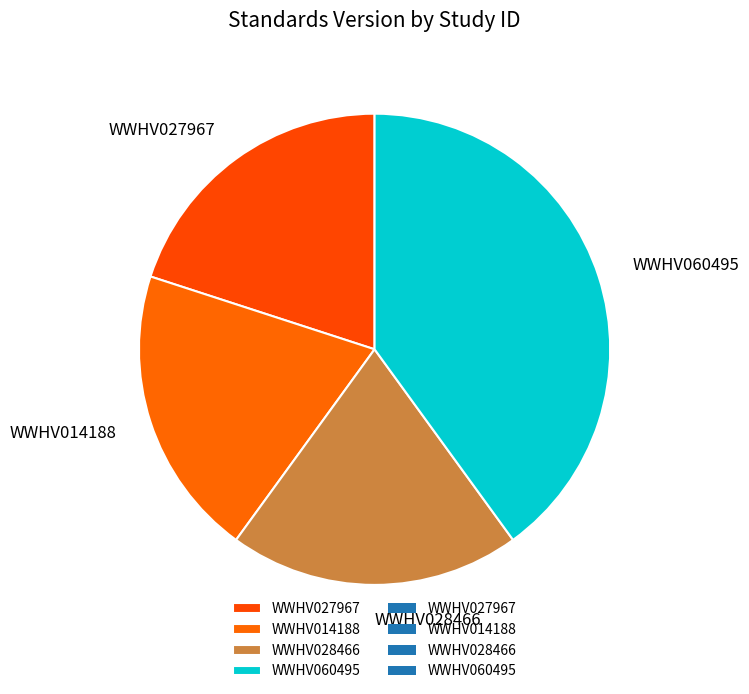

Do WWHV028466 and WWHV014188 together represent more than half of the pie?

No